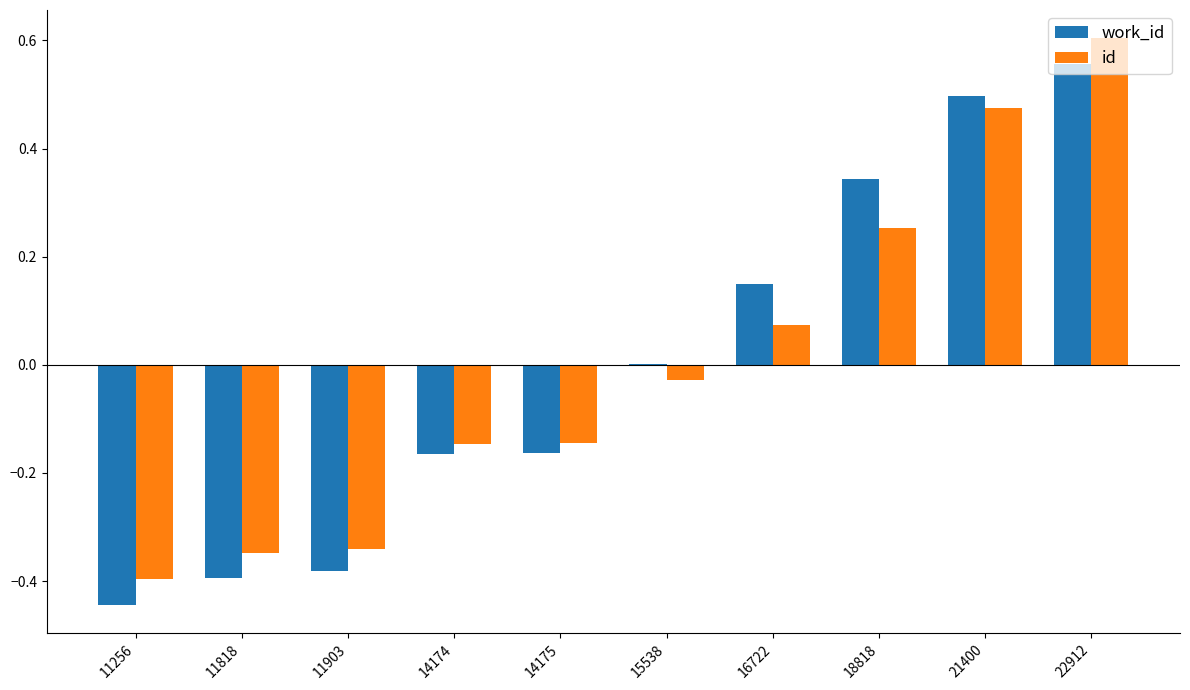

How many groups of bars are there?

10